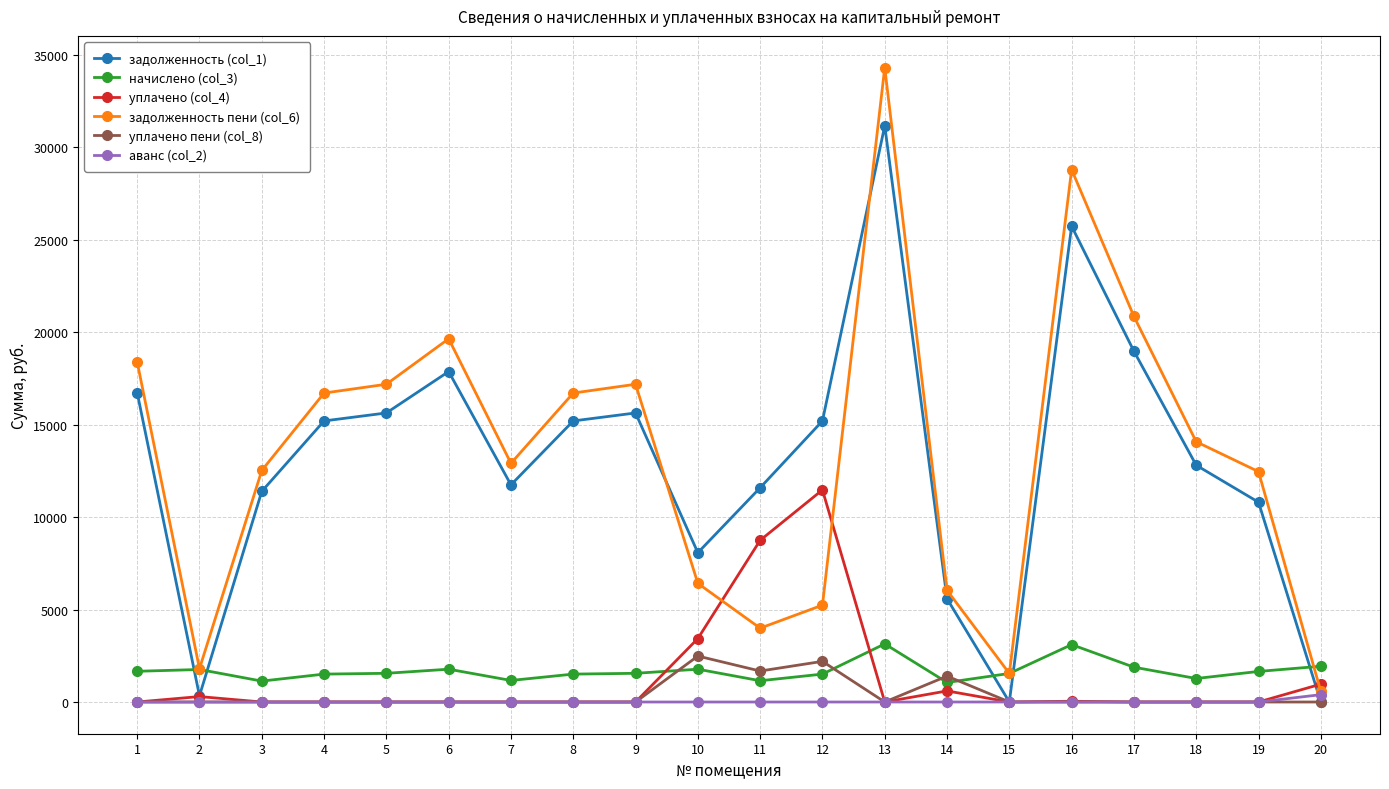

What is the approximate value of задолженность (col_1) at 9?

15636.7